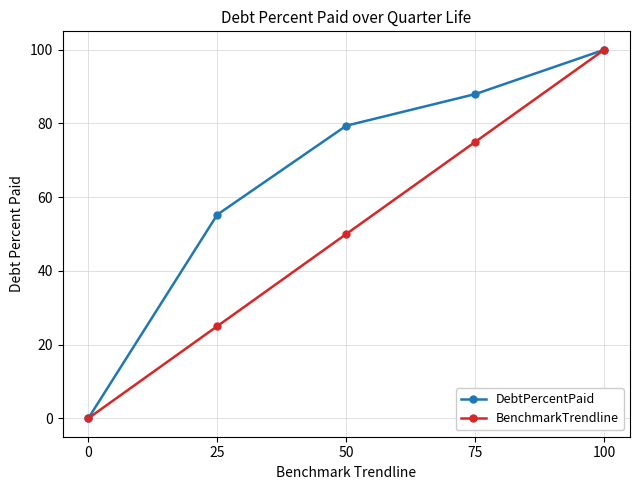

What is the sum of all BenchmarkTrendline values?

250.0